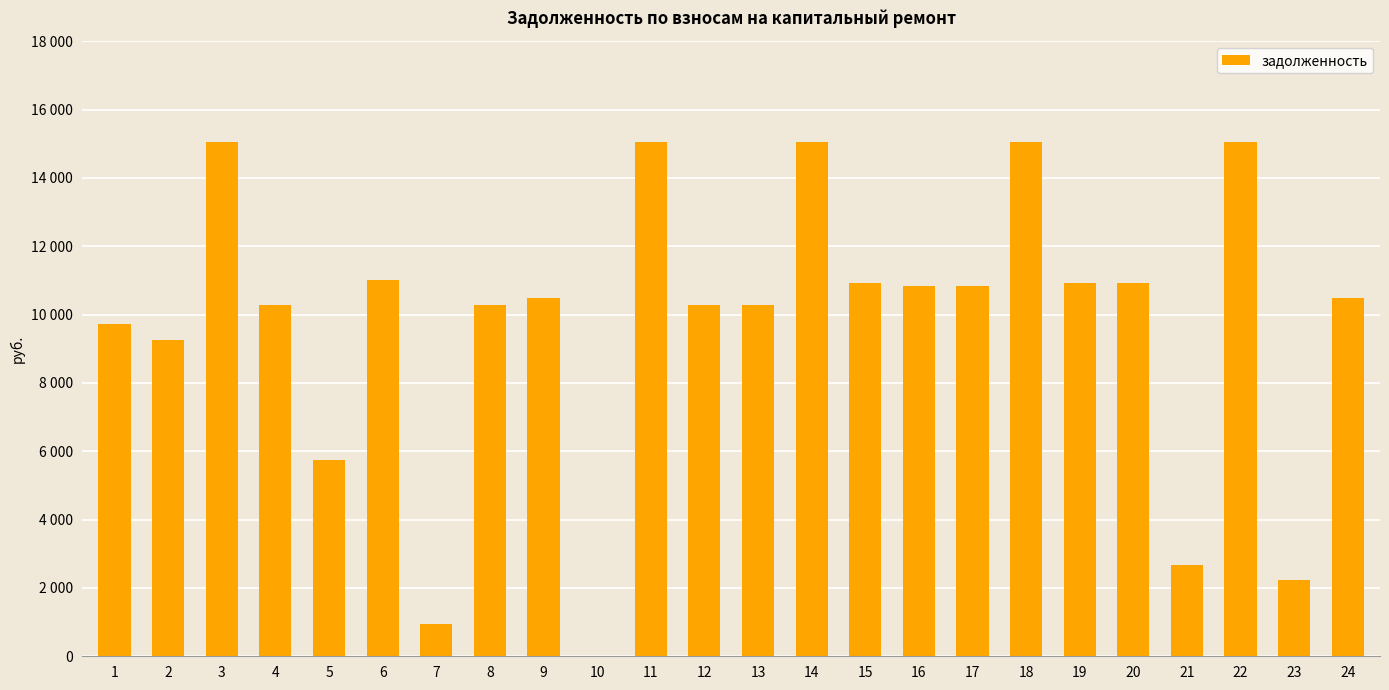

List the labels in order of value, smallest first.

10, 7, 23, 21, 5, 2, 1, 4, 8, 12, 13, 9, 24, 16, 17, 15, 19, 20, 6, 22, 3, 11, 14, 18